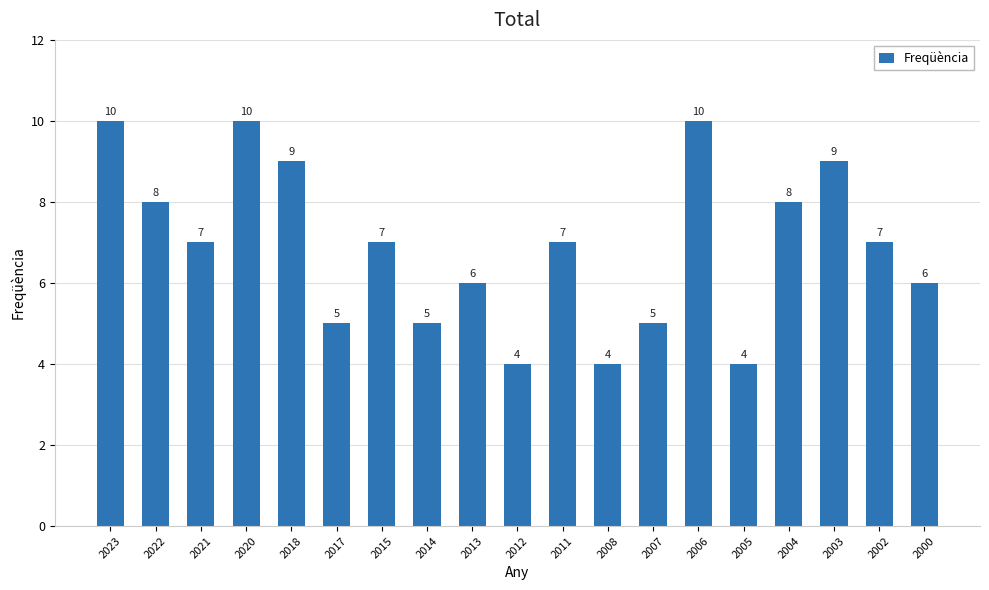

How many series are shown in this chart?

1